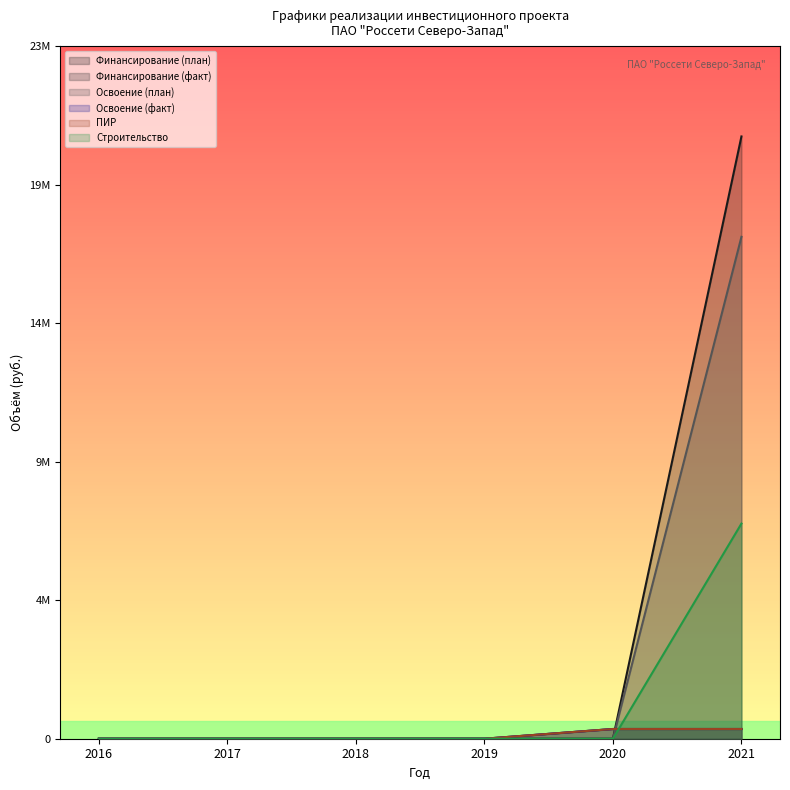

Rank the series at 2019 from lowest to highest value.

Финансирование (план), Финансирование (факт), Освоение (план), Освоение (факт), ПИР, Строительство